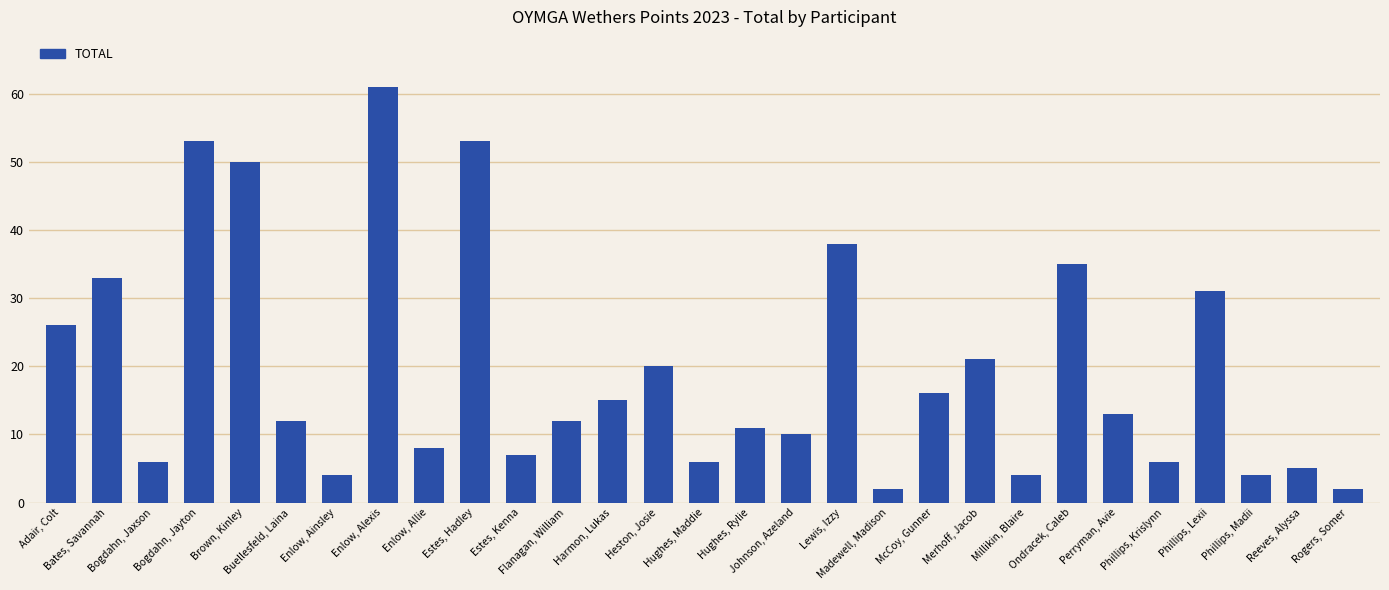

What is the label of the 8th bar from the right?

Millikin, Blaire